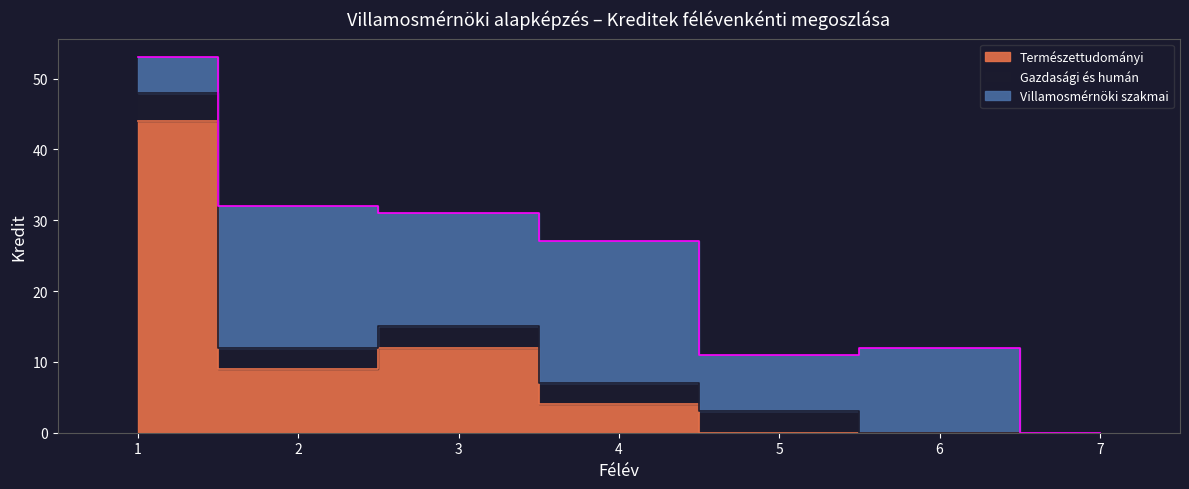

What are all the series names shown in the legend?

Természettudományi, Gazdasági és humán, Villamosmérnöki szakmai